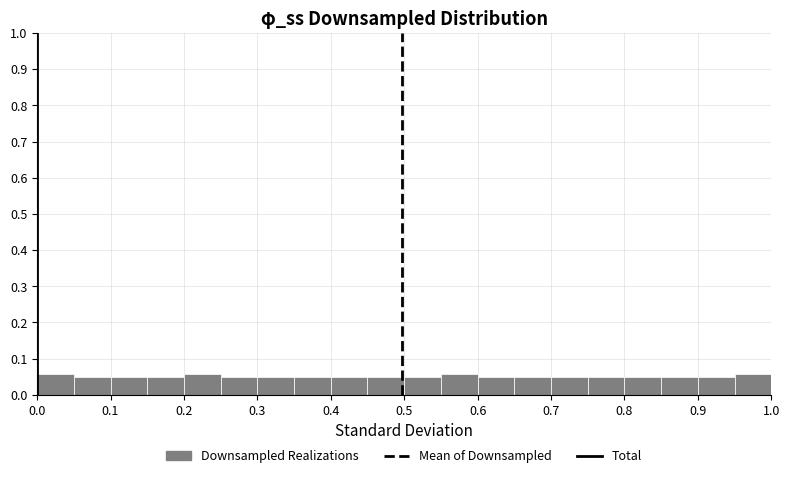

Reading left to right, list every bar in this chart as the range it spans on the x-axis followed by its height. The values are not printed on the chart, so give them approximately, as read against the axis.

0.00 to 0.05: 0.06
0.05 to 0.10: 0.05
0.10 to 0.15: 0.05
0.15 to 0.20: 0.05
0.20 to 0.25: 0.06
0.25 to 0.30: 0.05
0.30 to 0.35: 0.05
0.35 to 0.40: 0.05
0.40 to 0.45: 0.05
0.45 to 0.50: 0.05
0.50 to 0.55: 0.05
0.55 to 0.60: 0.06
0.60 to 0.65: 0.05
0.65 to 0.70: 0.05
0.70 to 0.75: 0.05
0.75 to 0.80: 0.05
0.80 to 0.85: 0.05
0.85 to 0.90: 0.05
0.90 to 0.95: 0.05
0.95 to 1.00: 0.06